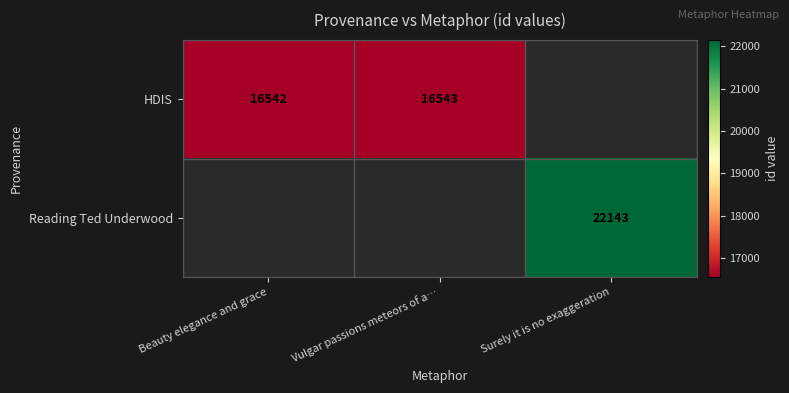

Rank the series by their average value, from highest to lowest.

HDIS, Reading Ted Underwood